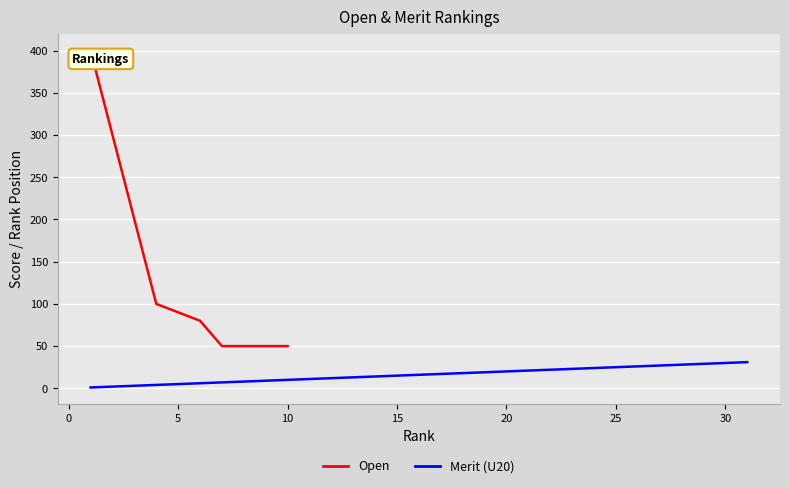

Is it true that Merit (U20) equals 25 at 25?

True